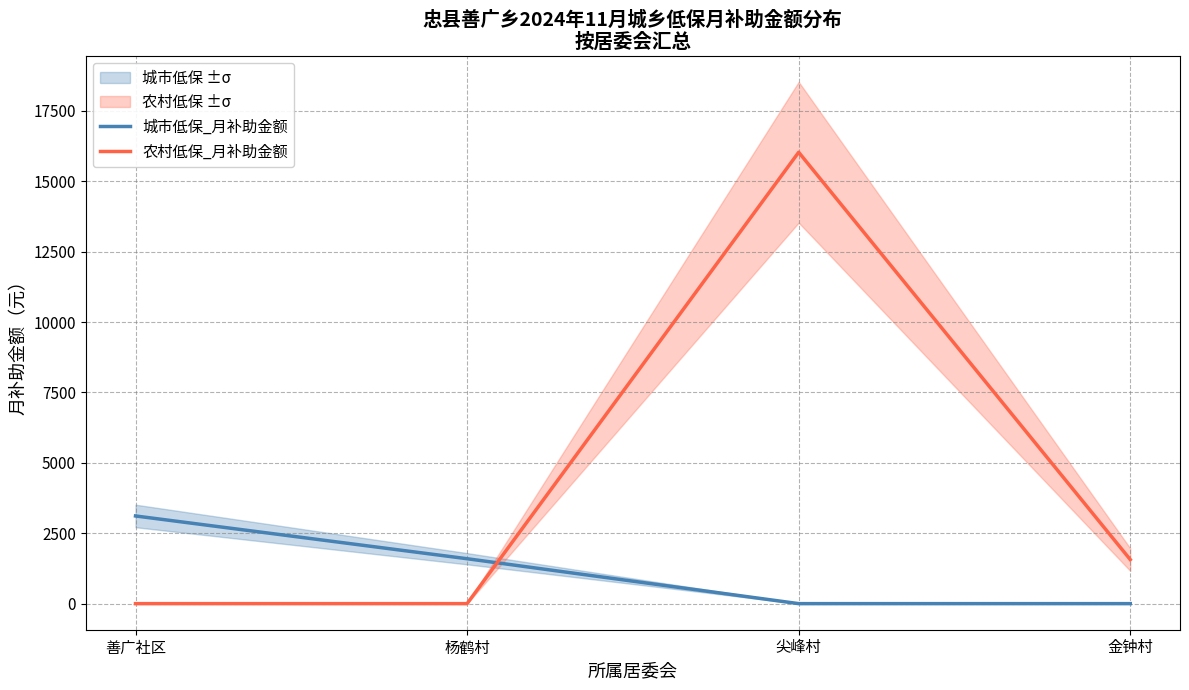

How many lines are shown in the chart?

2